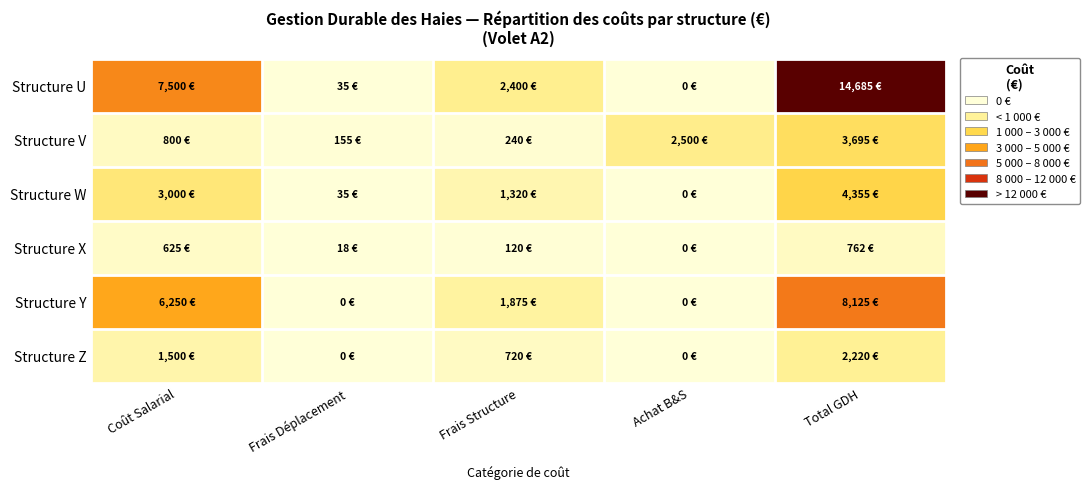

At how many categories does at least one series exceed 6789?

2